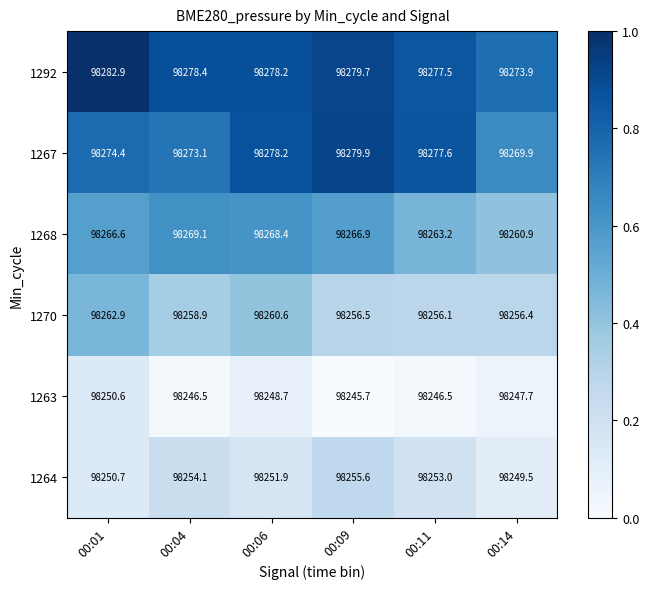

What is the total value across all series at 00:09?

589584.3